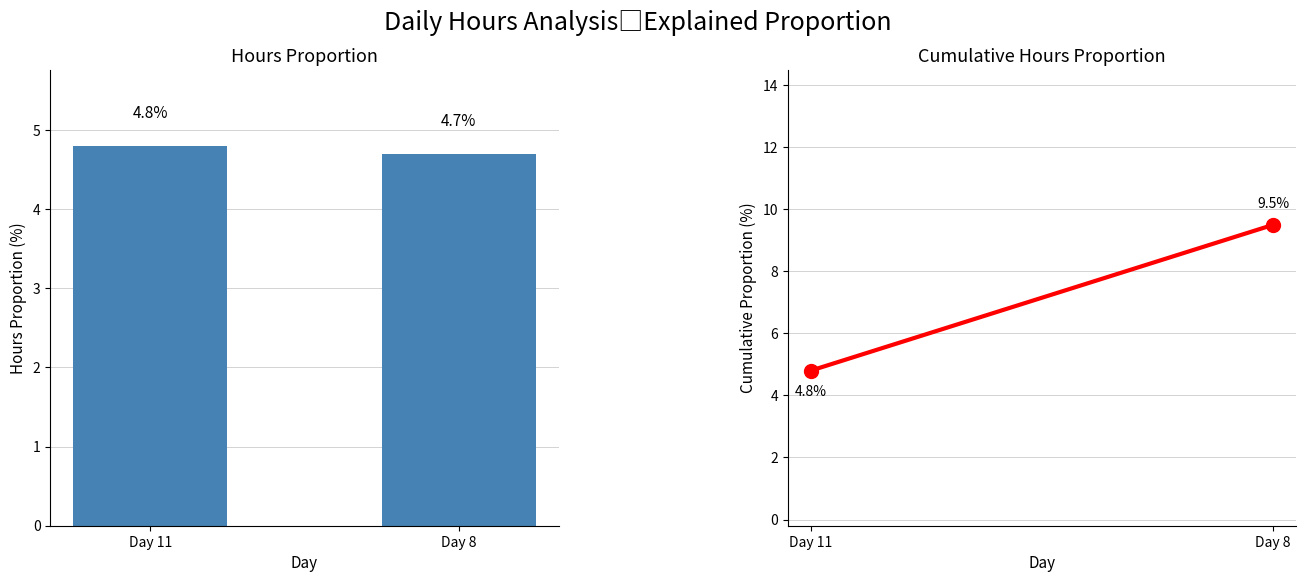

Which category has the highest value across all series?

Day 11